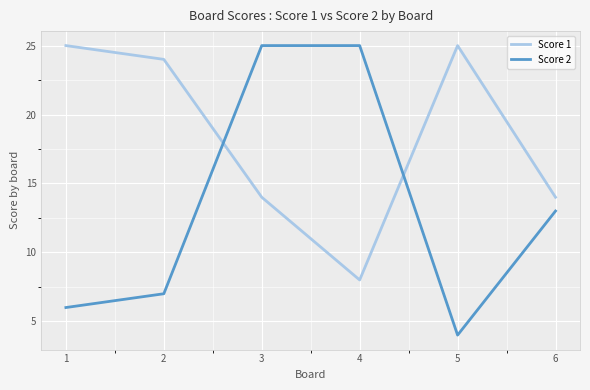

At how many categories does at least one series exceed 18?

5